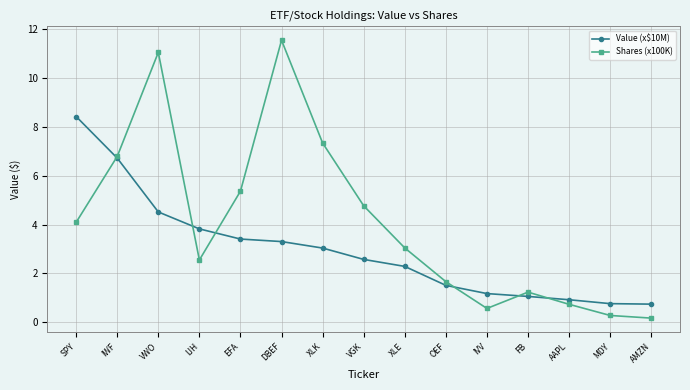

Is the value of Shares (x100K) at IVV greater than the value of Value (x$10M) at IWF?

No